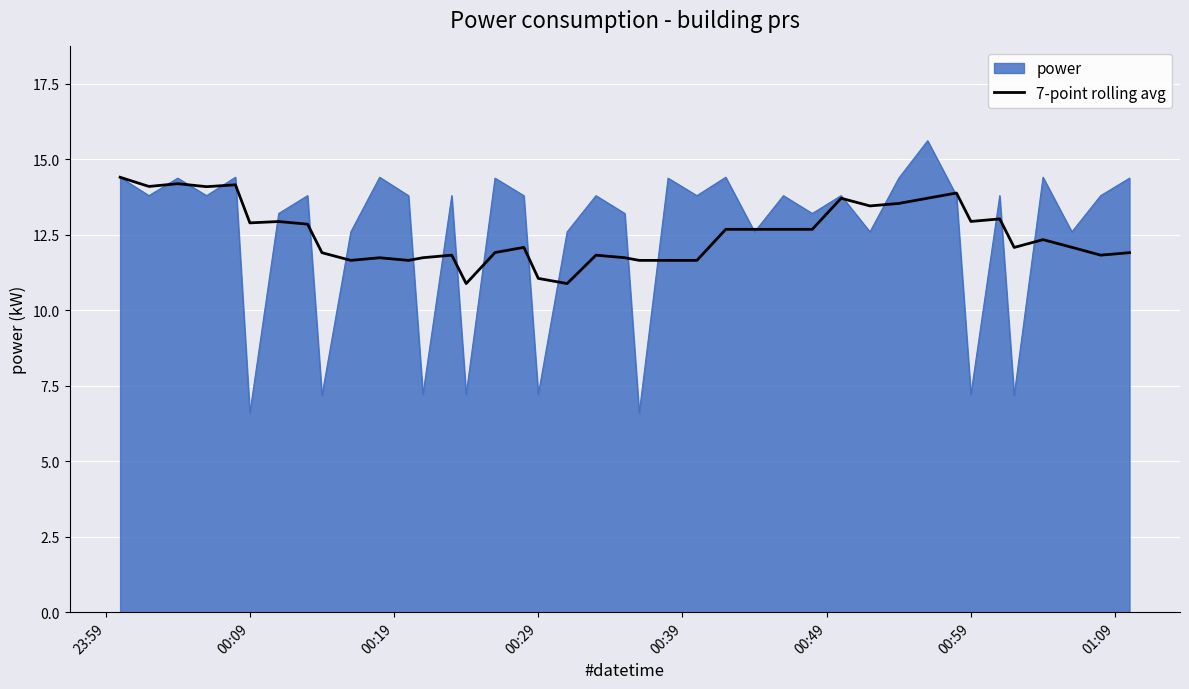

Which series has the widest spread of values?

power